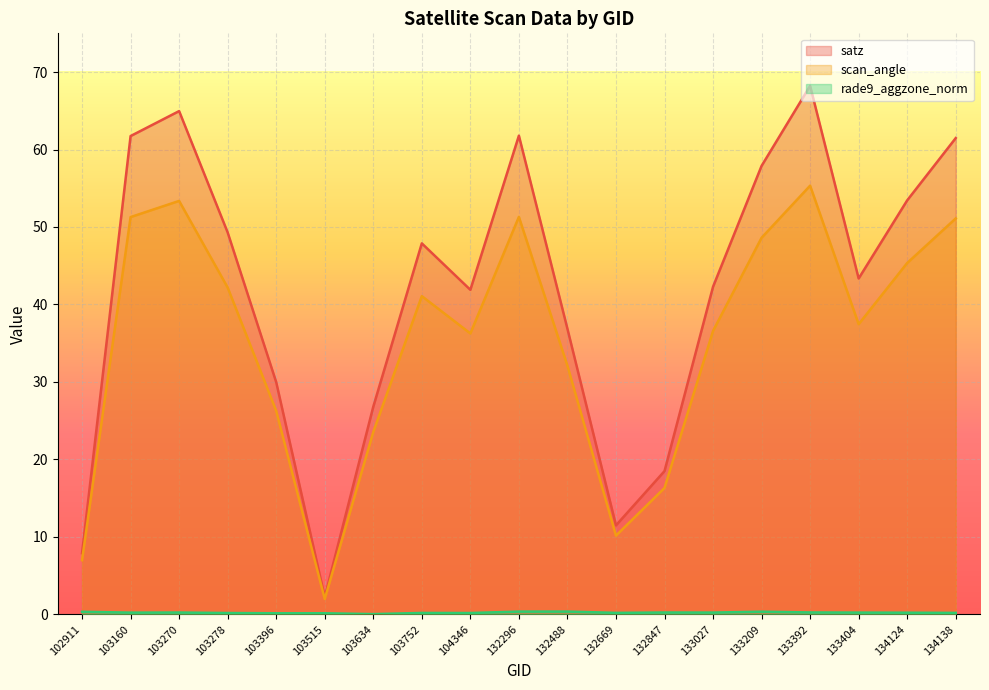

How many series are shown in this chart?

3